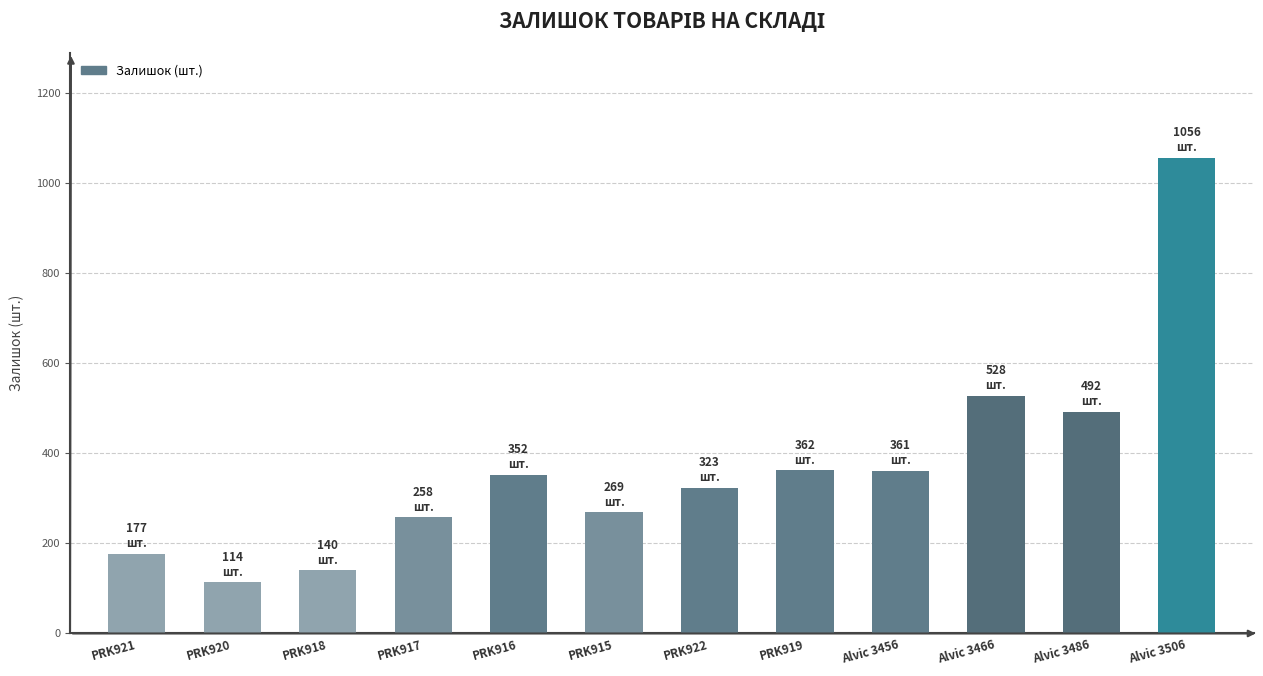

What is the label of the 12th bar from the left?

Alvic 3506